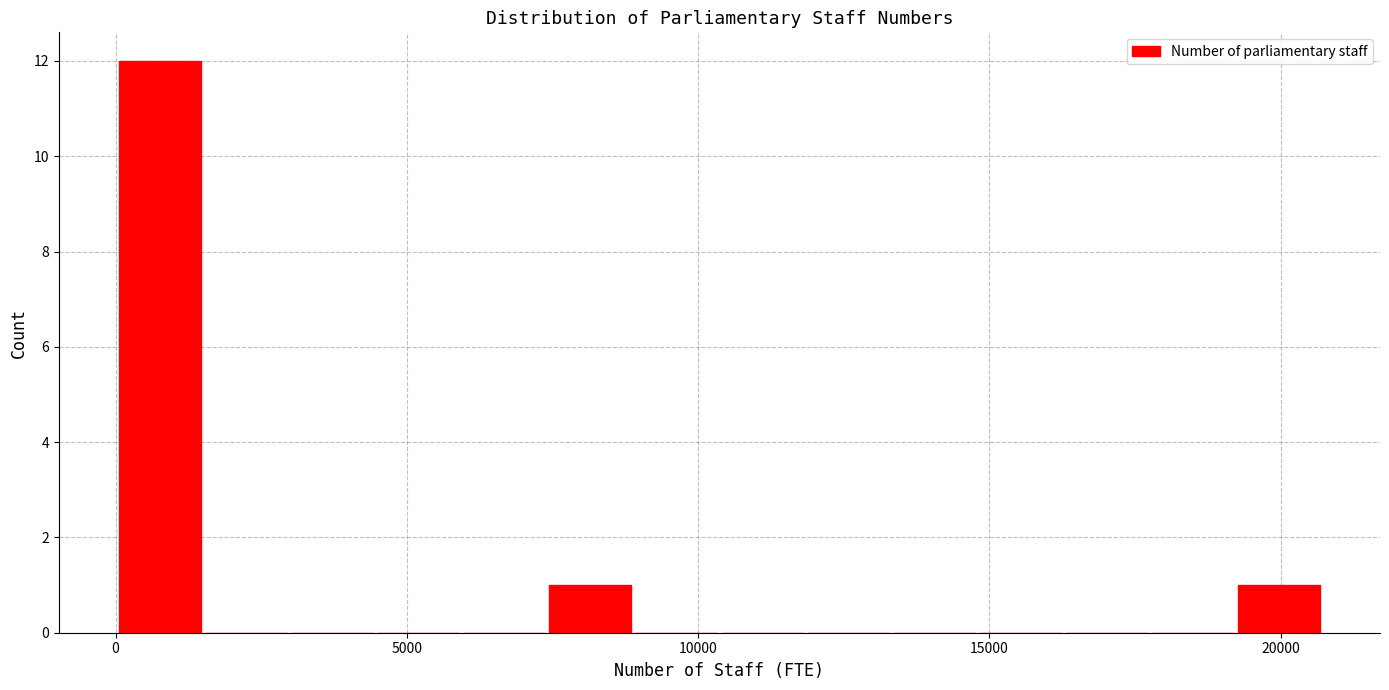

Around what value on the x-axis is the tallest bar? Give the approximate position of its centre, as read against the axis.

1000